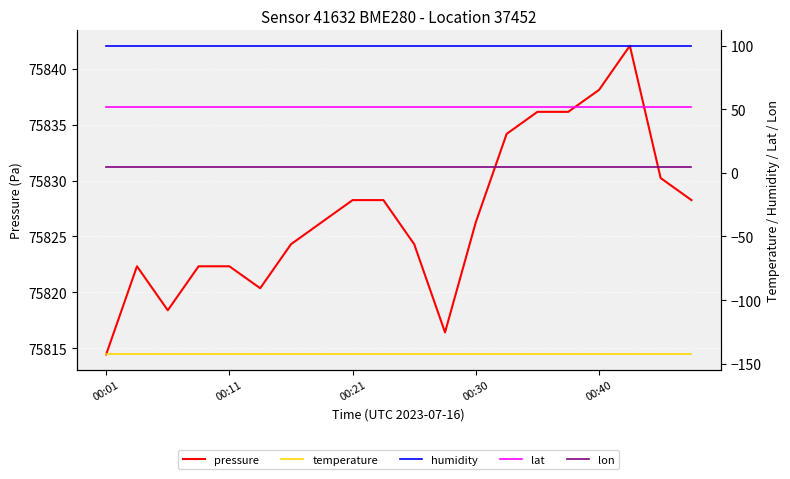

Count the number of categories in the chart.

20